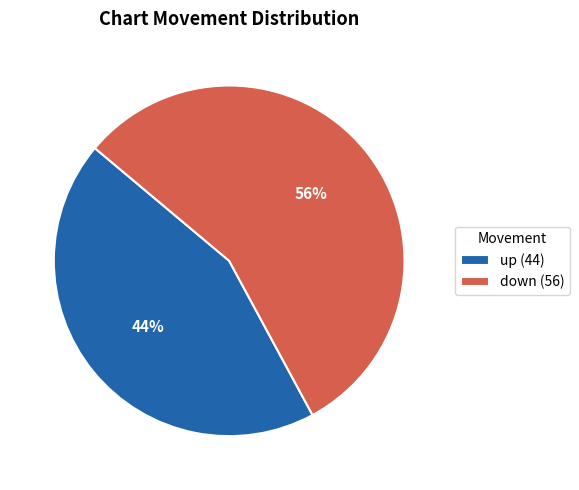

What is the ratio of the value at down (56) to the value at up (44)?

1.3